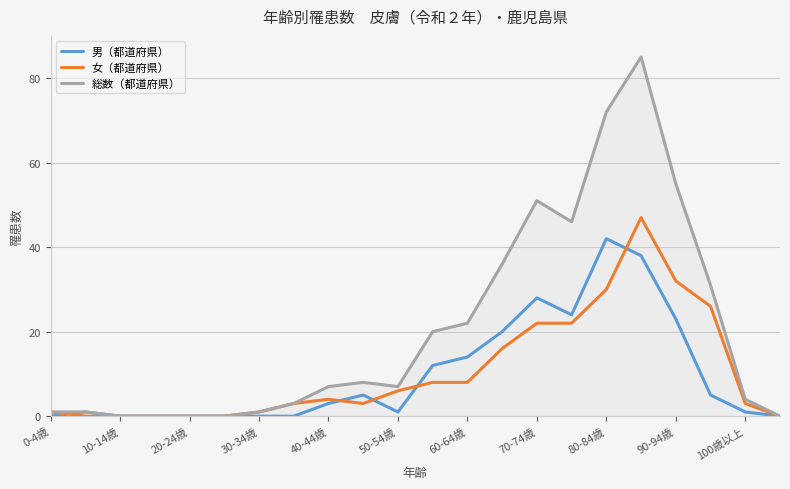

Which series has the largest total across all categories?

総数（都道府県）